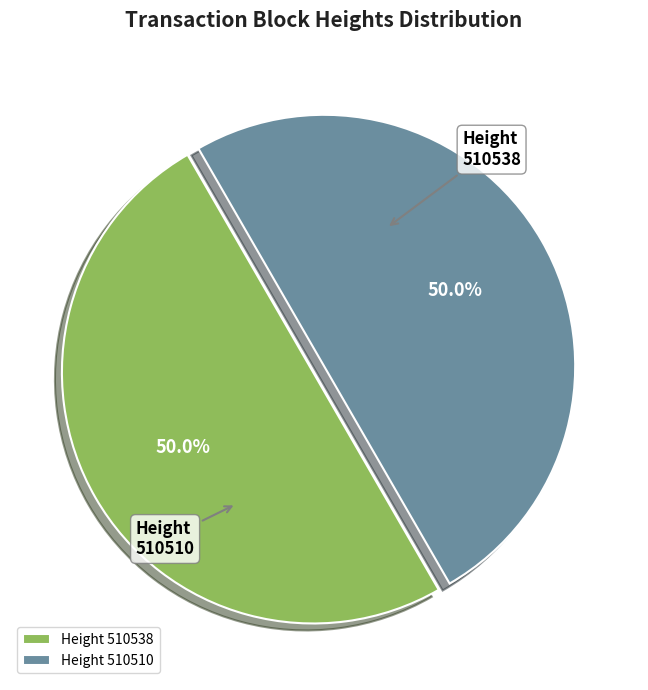

How much of the chart is everything except 510538?

50.0%